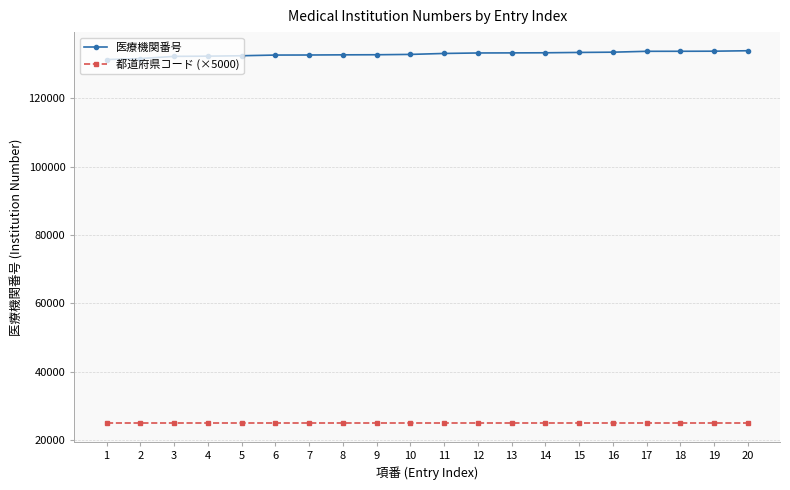

What is the highest value of the 医療機関番号 series?

133859